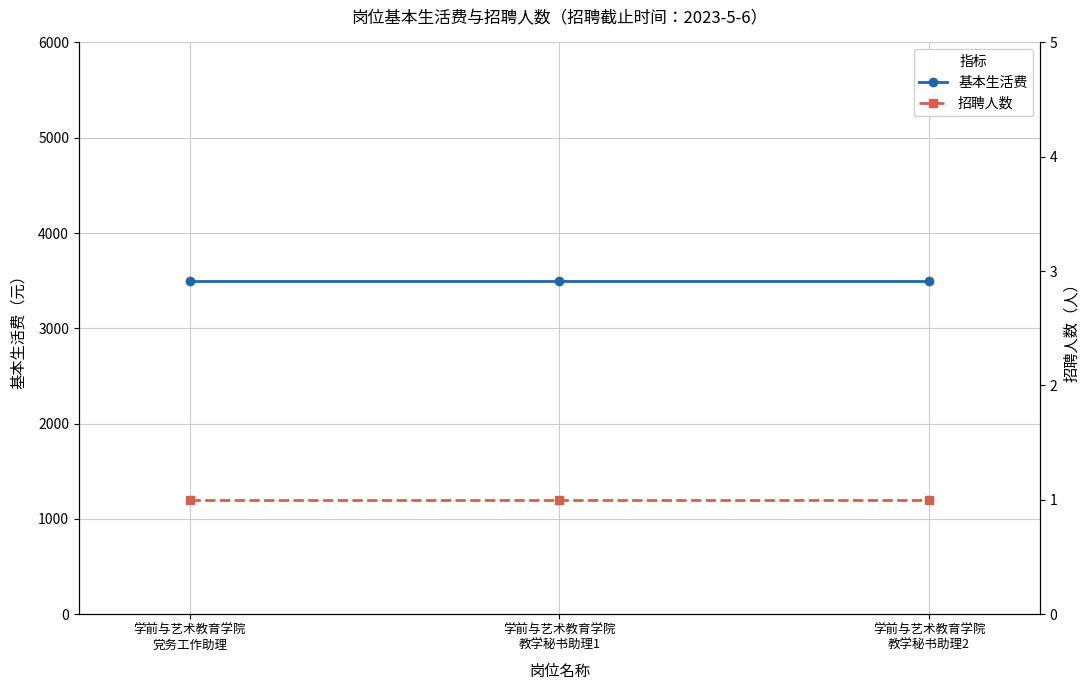

What is the total value across all series at 学前与艺术教育学院
党务工作助理?

3501